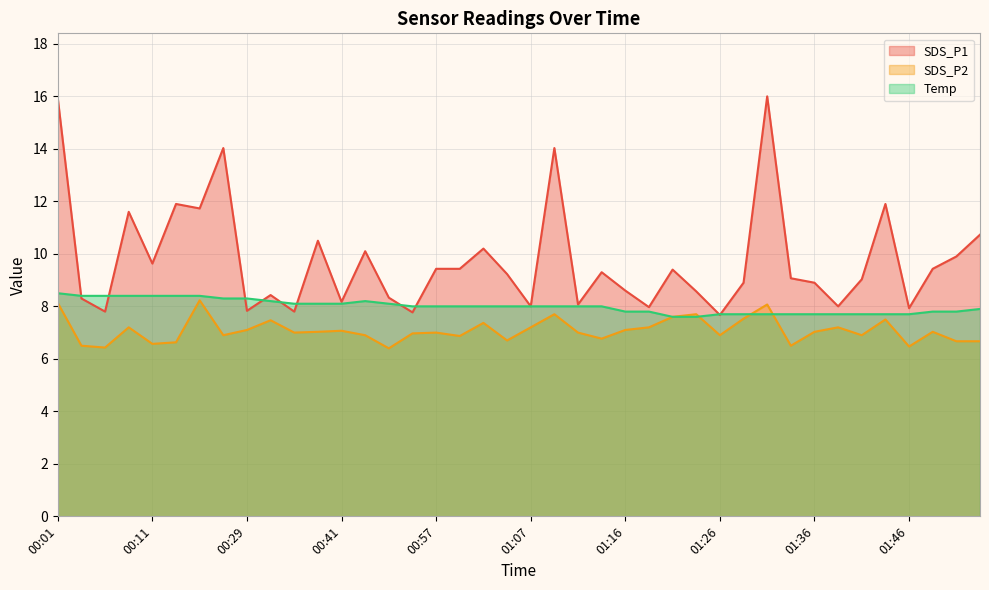

Where do SDS_P2 and Temp first cross each other?

01:24 and 01:26